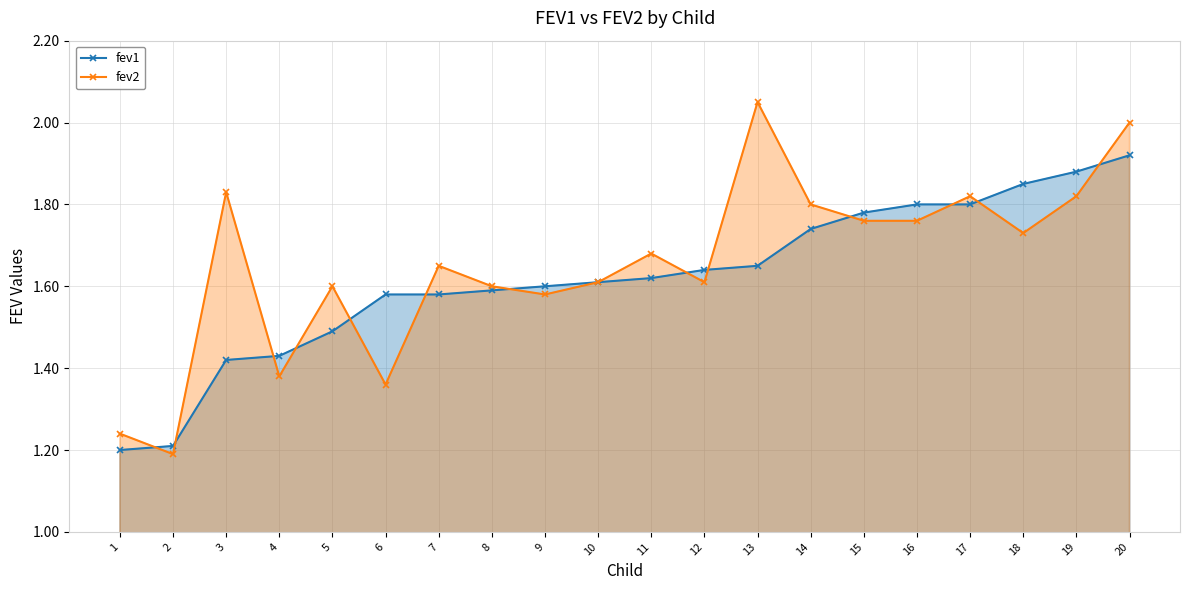

Reading left to right, transcribe all the data shown in this chart.

fev1: 1.2	1.2	1.4	1.4	1.5	1.6	1.6	1.6	1.6	1.6	1.6	1.6	1.6	1.7	1.8	1.8	1.8	1.9	1.9	1.9
fev2: 1.2	1.2	1.8	1.4	1.6	1.4	1.6	1.6	1.6	1.6	1.7	1.6	2.0	1.8	1.8	1.8	1.8	1.7	1.8	2.0